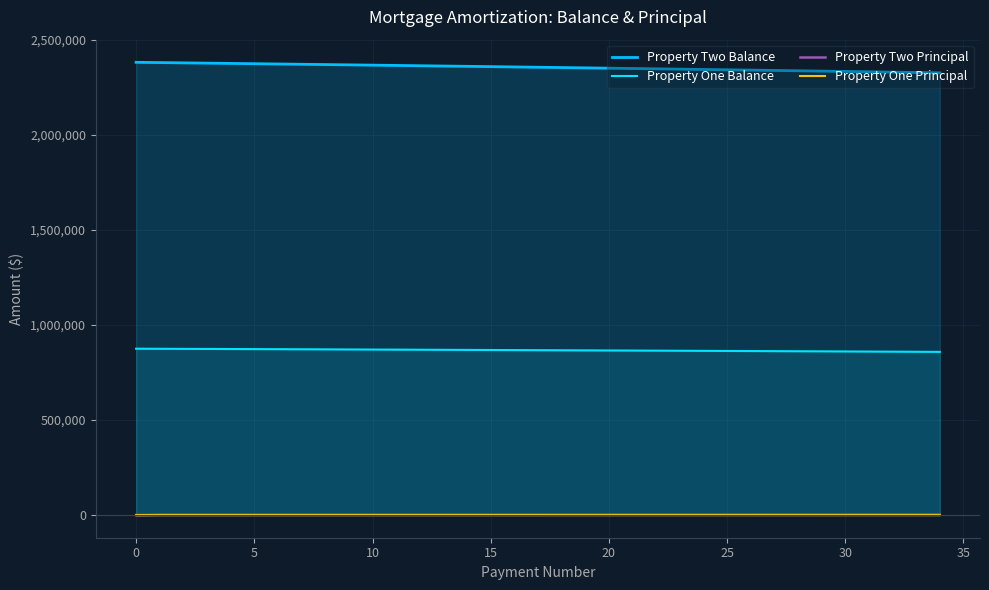

Is it true that Property Two Balance equals 1472223.9 at 25?

False